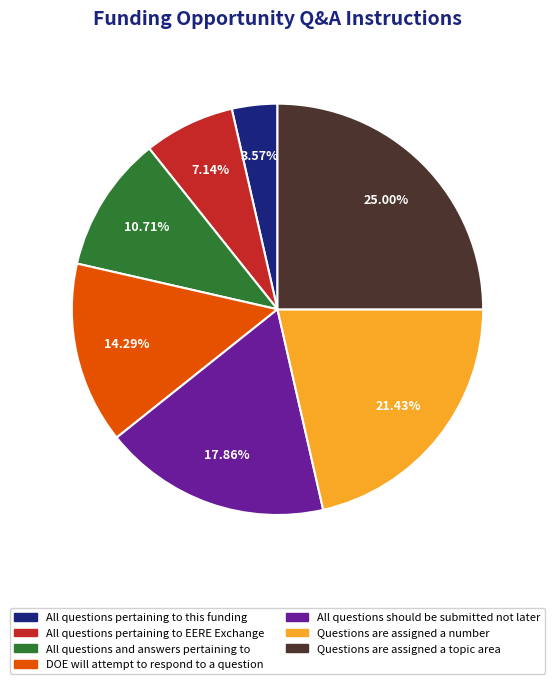

Is it true that Questions are assigned a topic area is 25% of the pie?

True